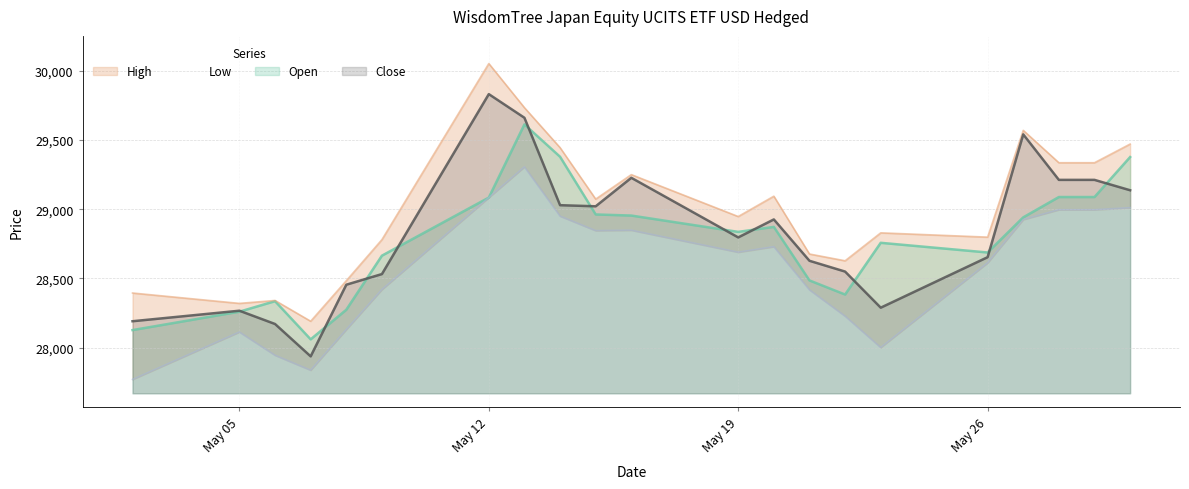

Which series changed the most between 23.05.2025 and 27.05.2025?

Close